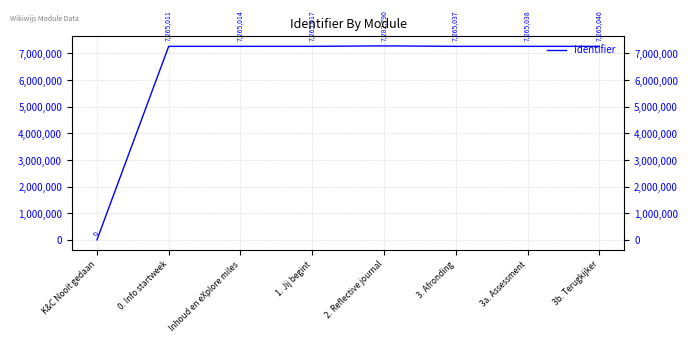

The chart shows a value of 4690622 at K&C Nooit gedaan. True or false?

False